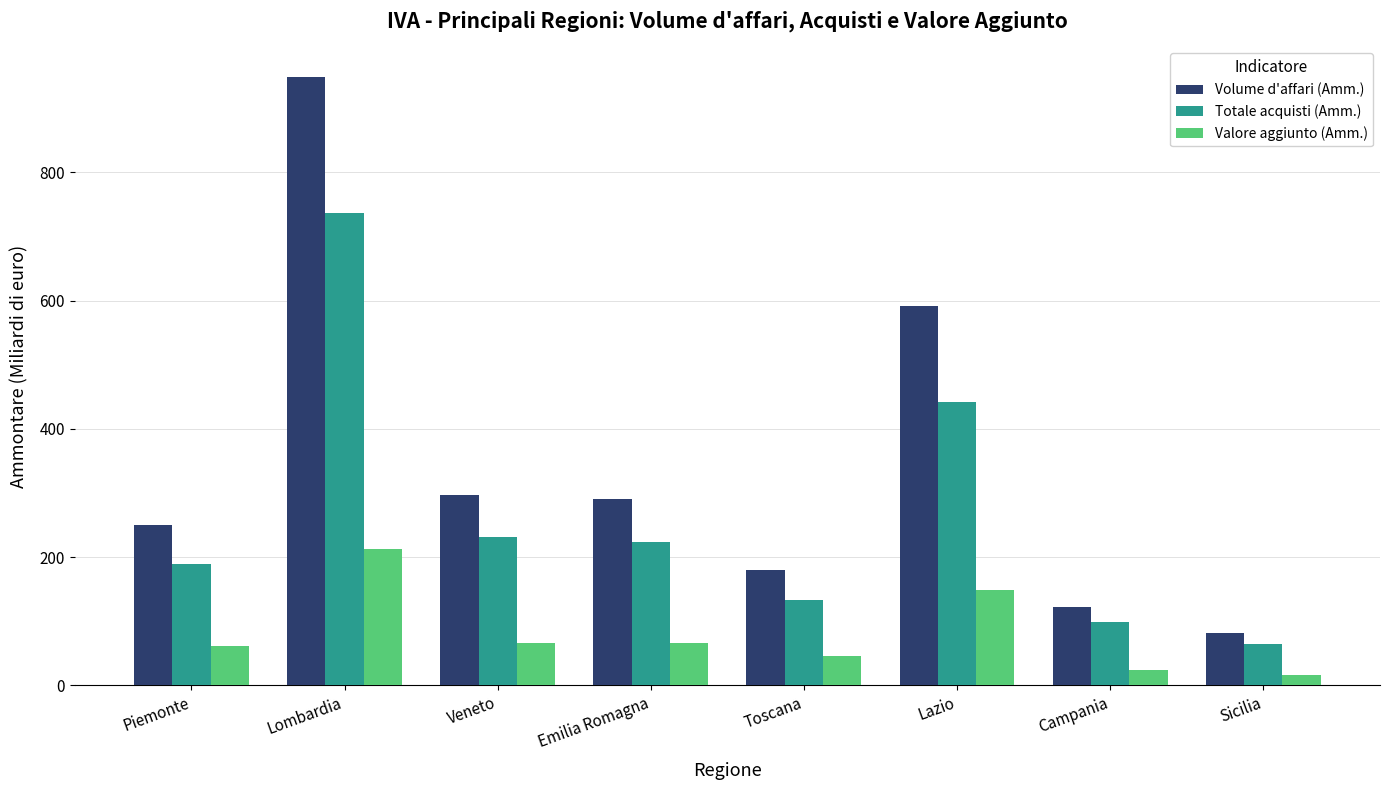

True or false: Volume d'affari (Amm.) has a value of 97.8 at Toscana.

False